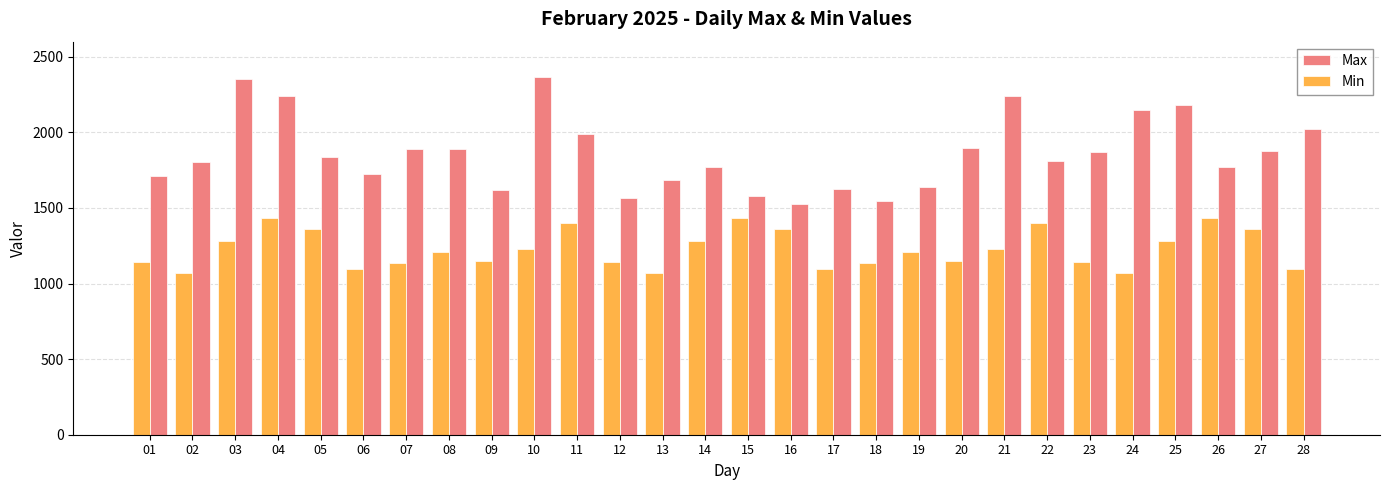

At which category is the sum across all series the highest?

04